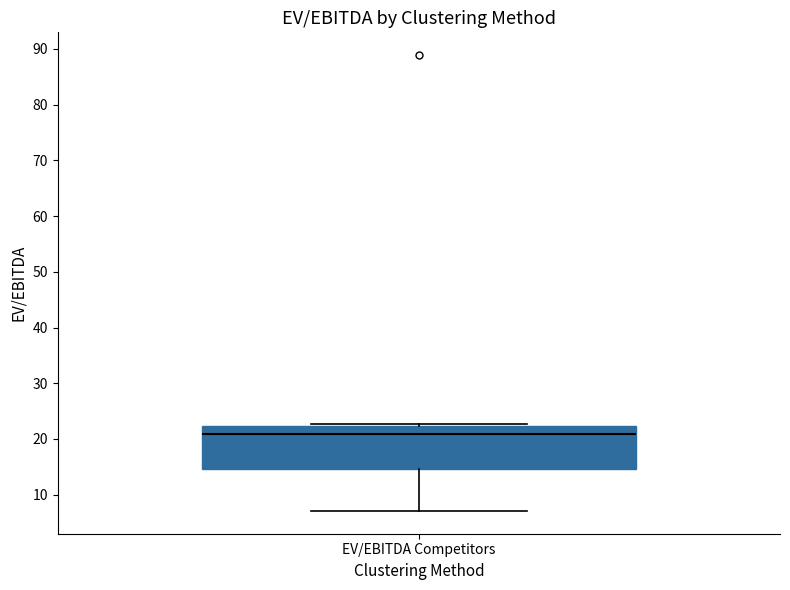

Transcribe this box plot: give where the median line is, the range the box spans, and where the two whiskers end, as read against the y-axis. The values are not printed on the chart, so give them approximately, as read against the axis.

median 21, box 15 to 22, whiskers 7 to 23